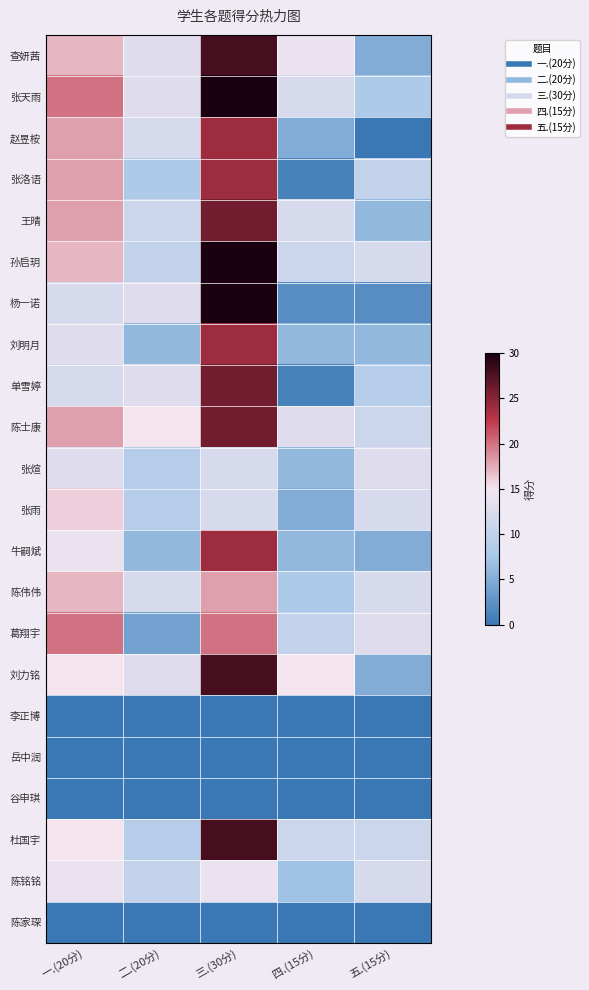

At how many categories does at least one series exceed 22?

1